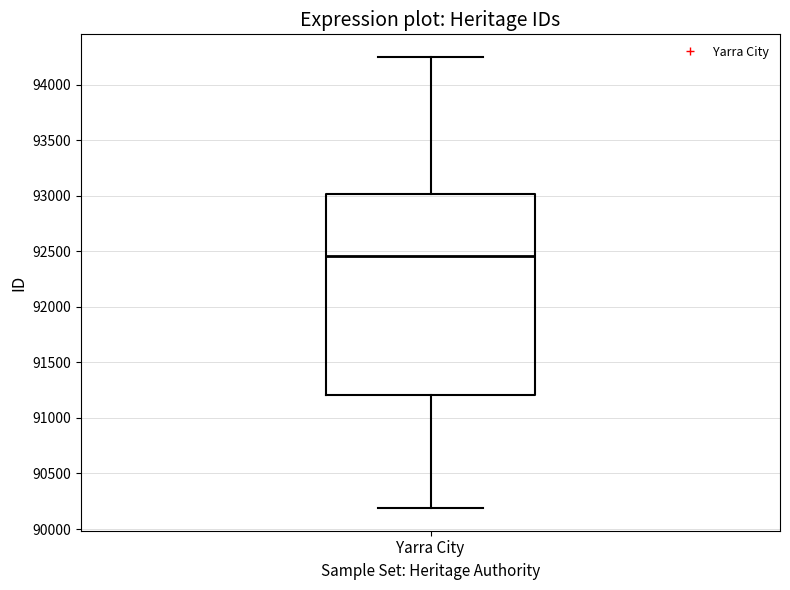

Where does the lower whisker of the box for Yarra City end on the y-axis? The values are not printed on the chart, so give them approximately, as read against the axis.

90200